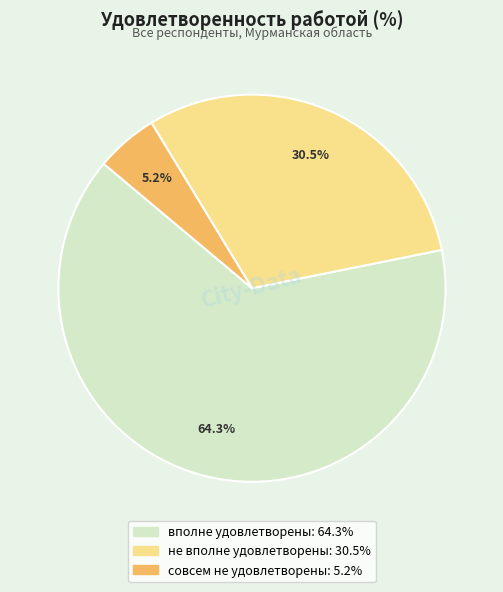

Which category accounts for the majority?

вполне удовлетворены